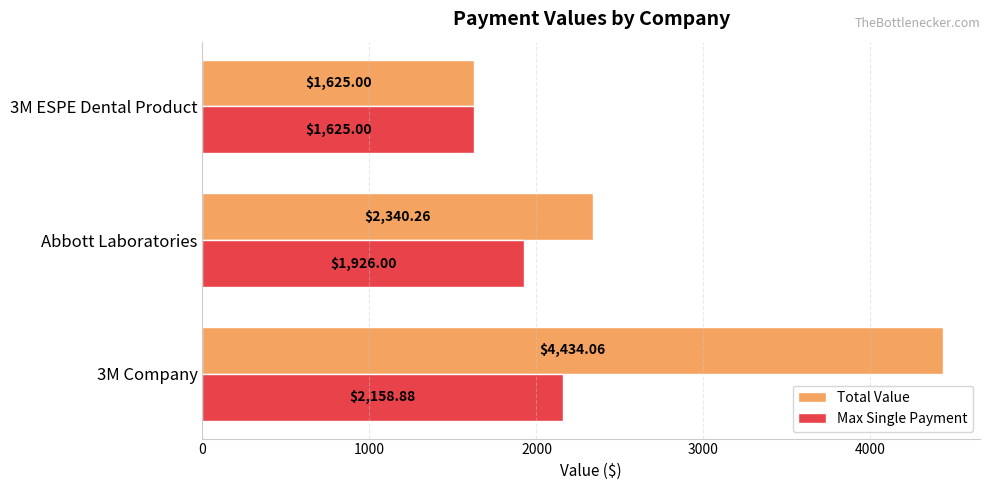

What is the spread (max minus min) of values at Abbott Laboratories?

414.3